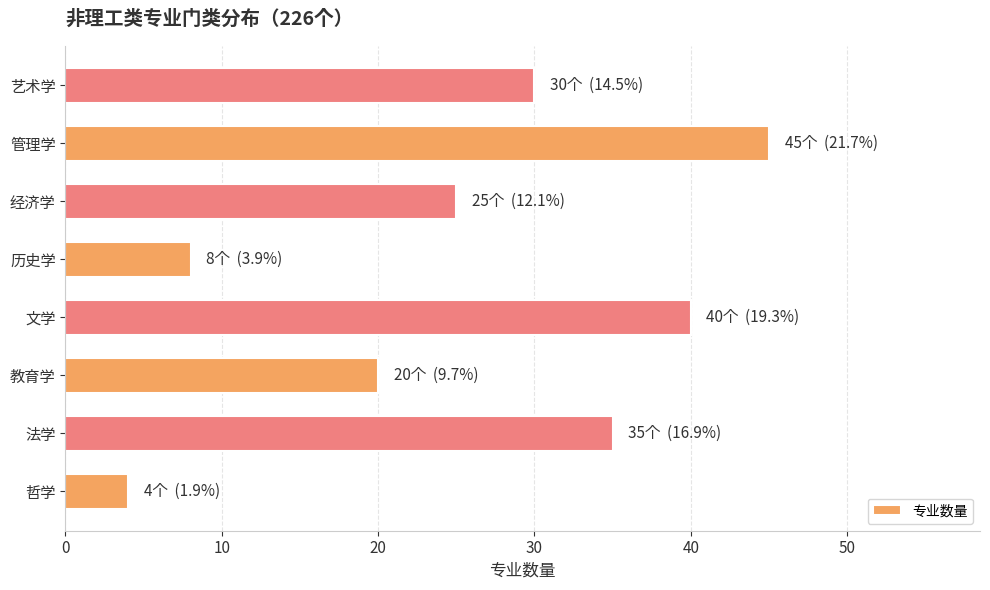

What is the greatest value displayed?

45